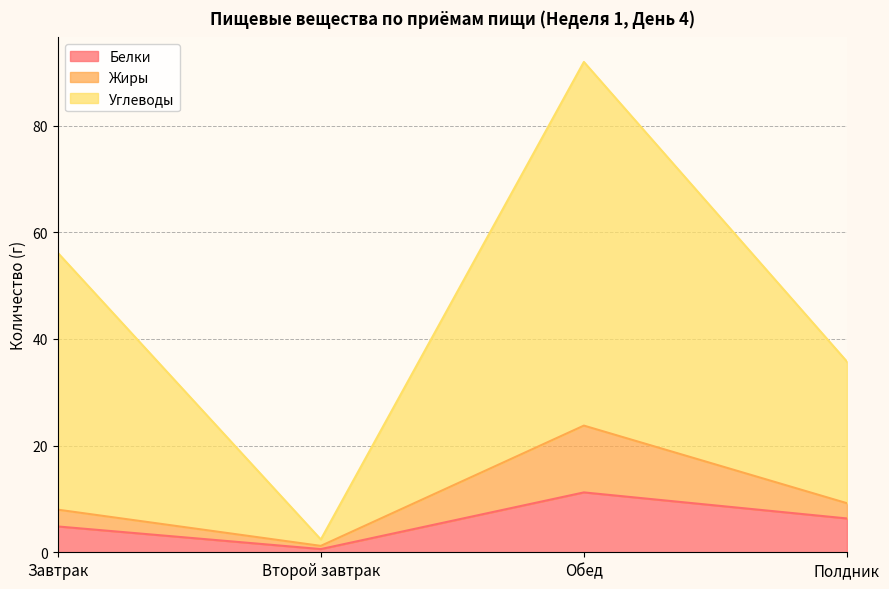

How many series are shown in this chart?

3